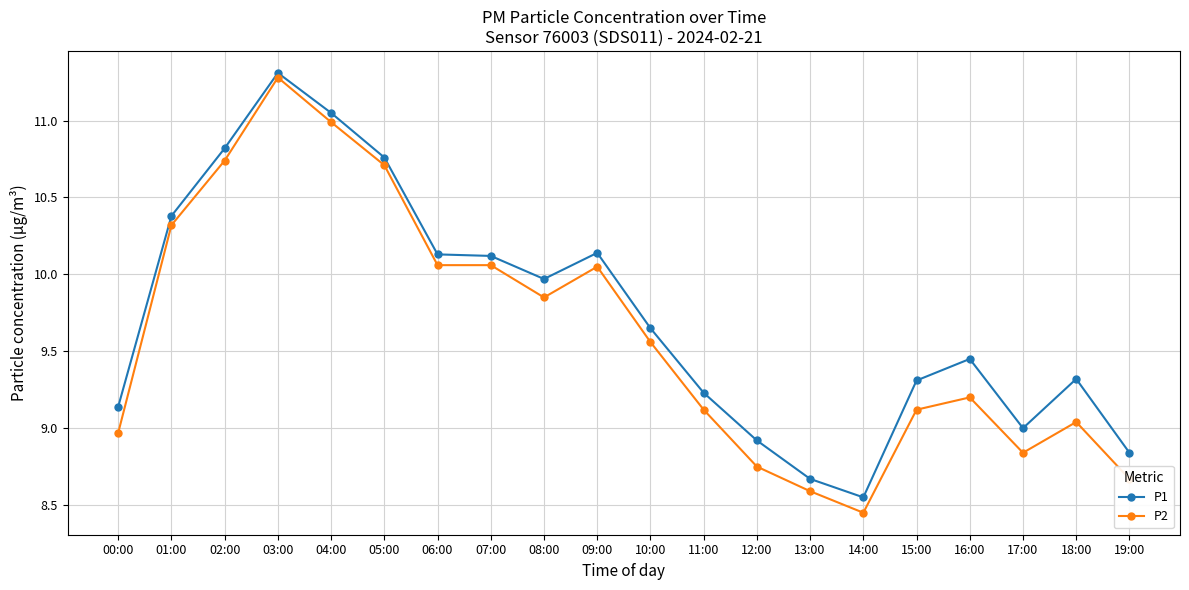

What is the label of the 4th point from the left?

03:00